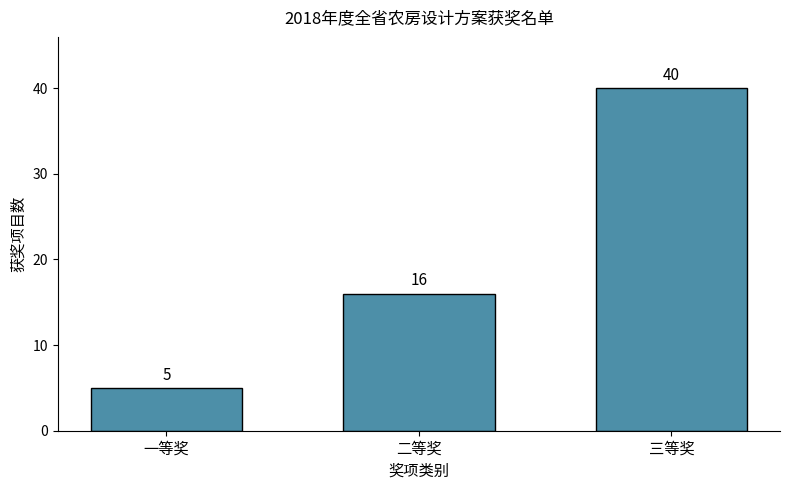

Reading left to right, transcribe all the data shown in this chart.

5	16	40